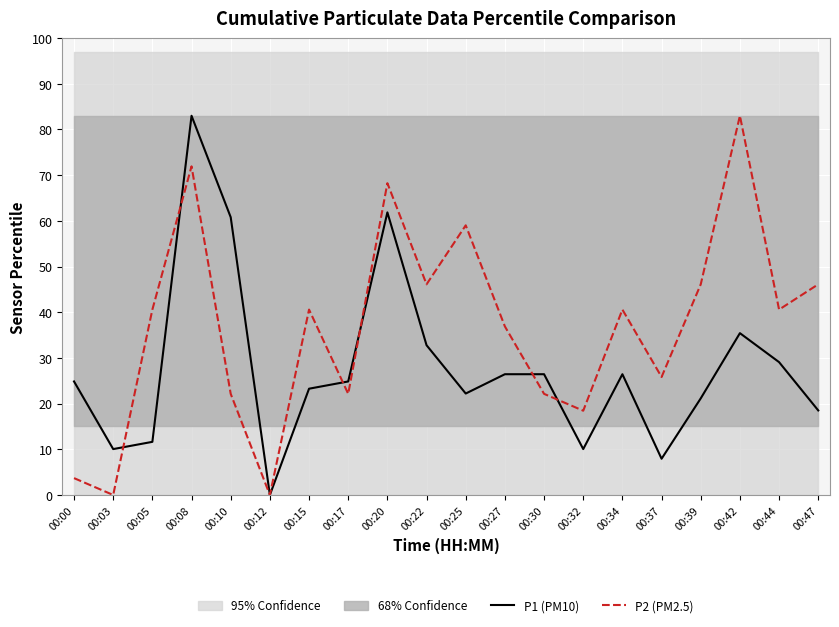

What is the total value across all series at 00:20?

130.1